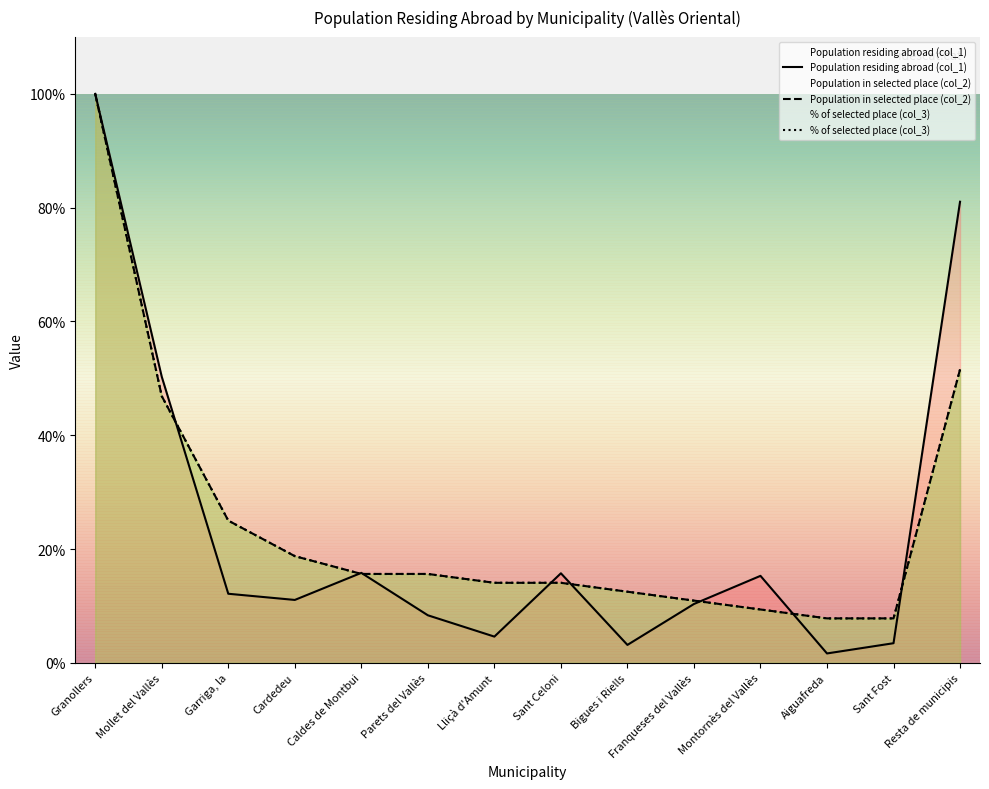

Between Franqueses del Vallès and Aiguafreda, which series saw the biggest shift?

Population residing abroad (col_1)